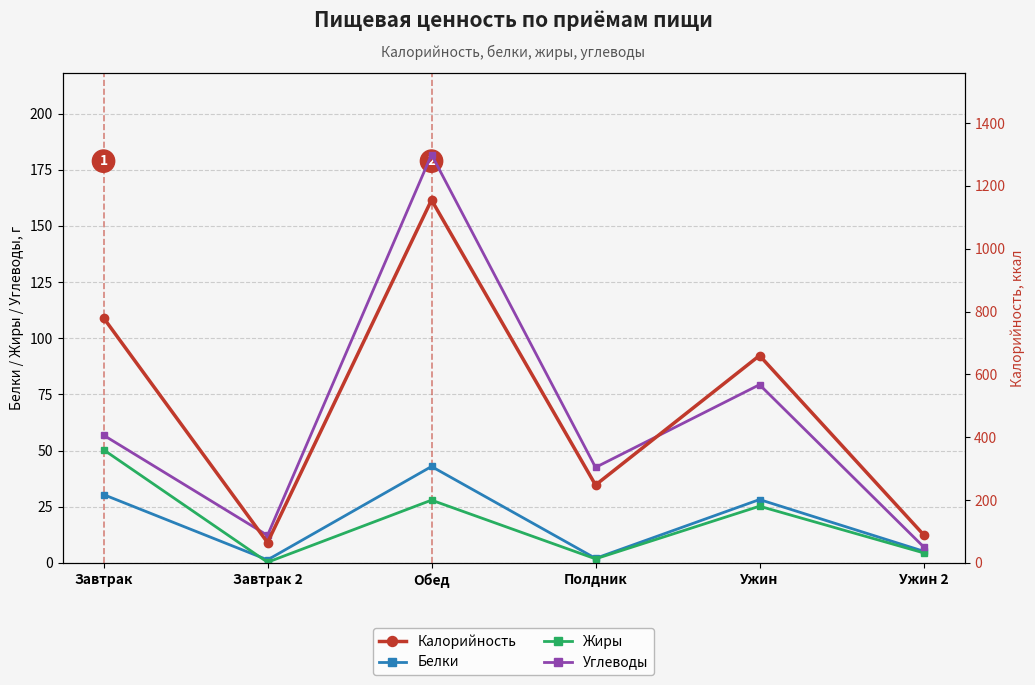

Reading left to right, transcribe all the data shown in this chart.

Белки: 30.4	1.4	42.9	2.0	28.2	5.2
Жиры: 50.4	0.3	27.9	1.8	25.2	4.5
Углеводы: 56.9	12.3	181.7	42.5	79.3	7.2
Калорийность: 780.0	65.0	1155.0	248.0	660.0	90.0